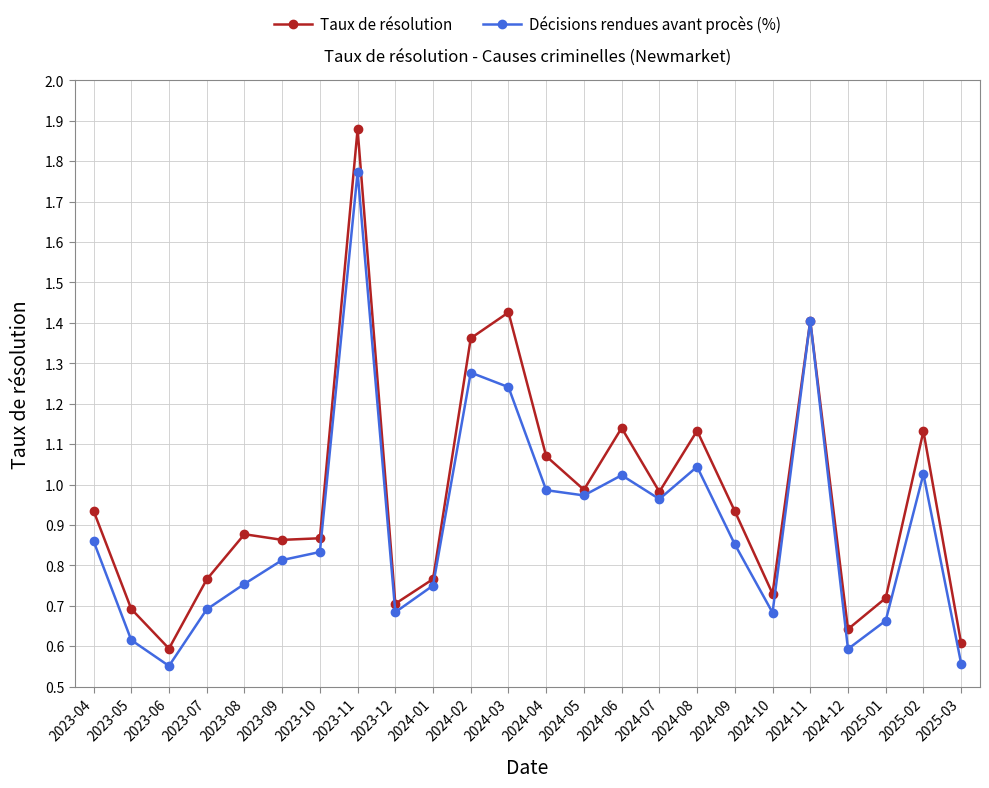

True or false: Décisions rendues avant procès (%) has more than 2 interior local peaks.

True